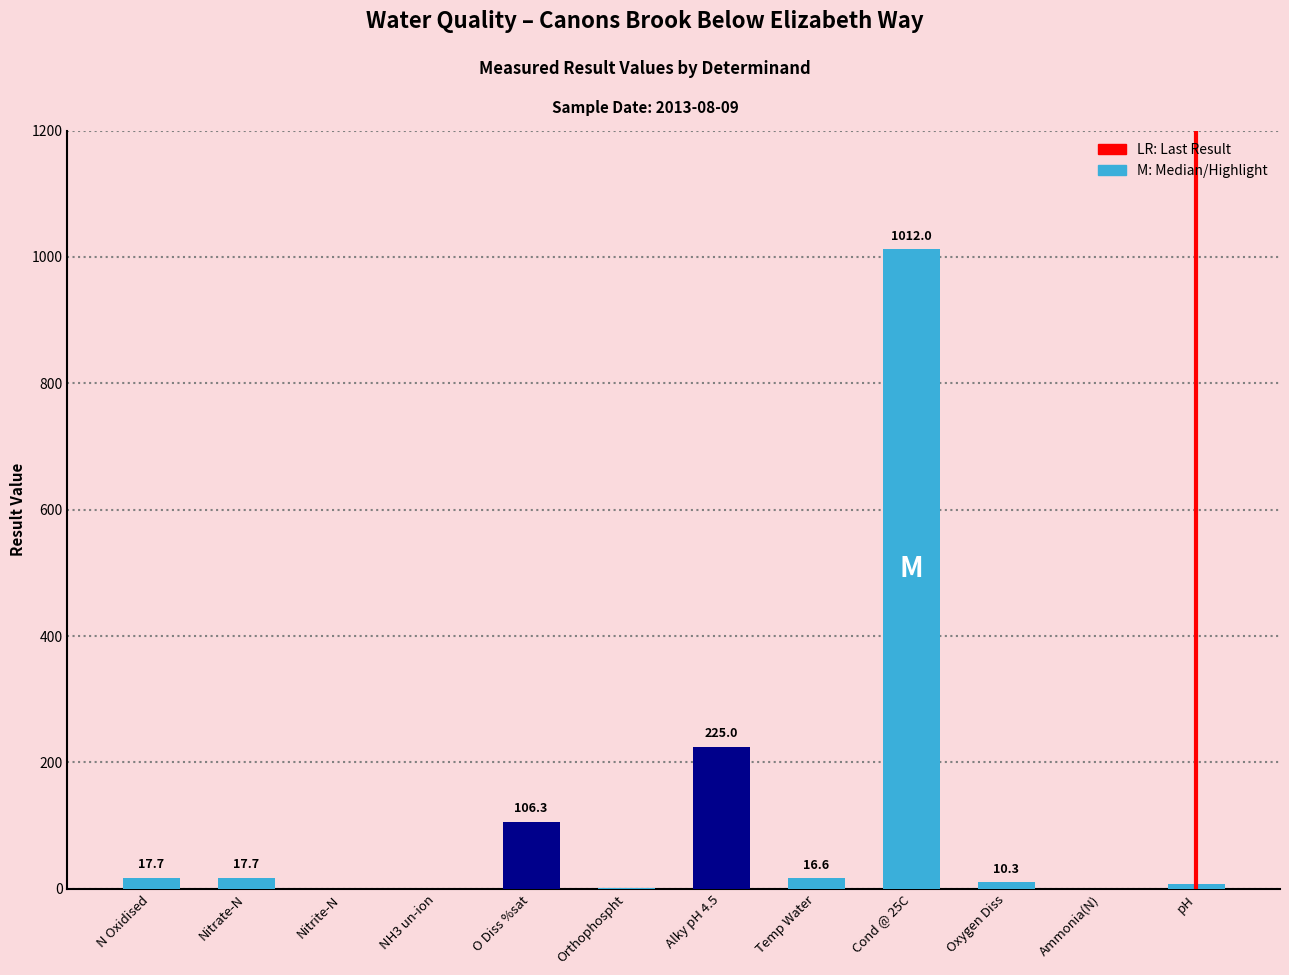

What is the change in value from N Oxidised to Alky pH 4.5?

+207.3